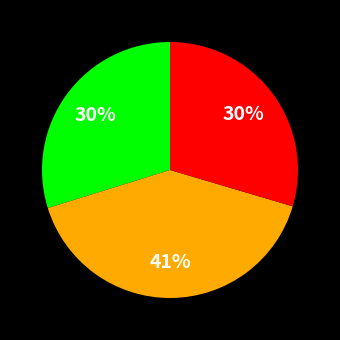

How many segments does this pie chart have?

3